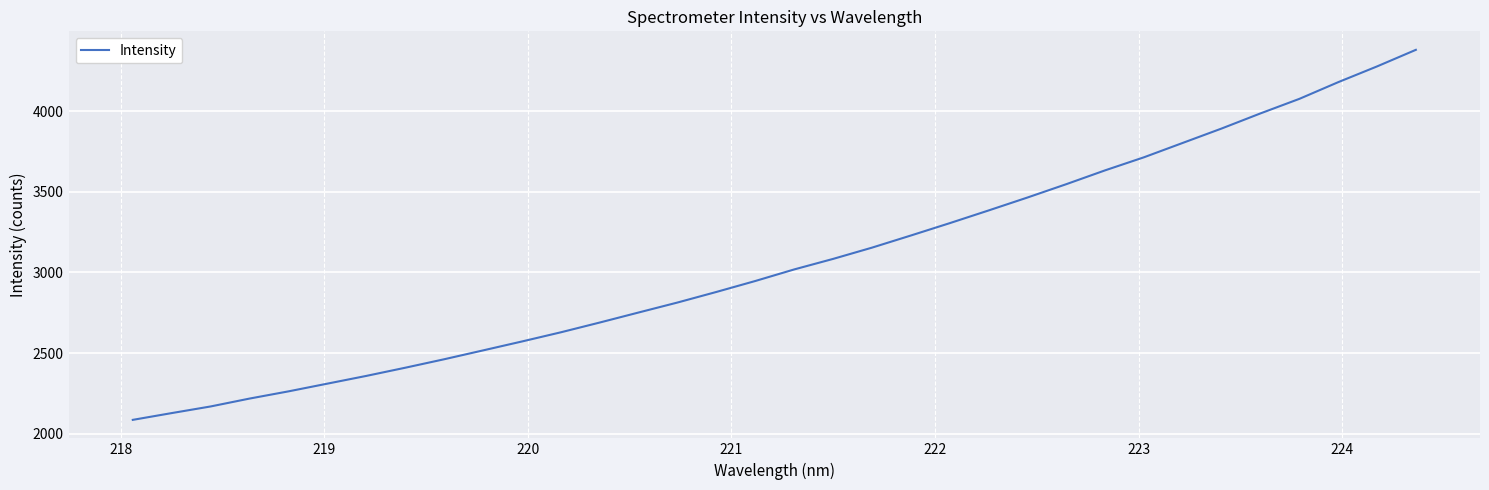

What is the greatest value displayed?

4379.6